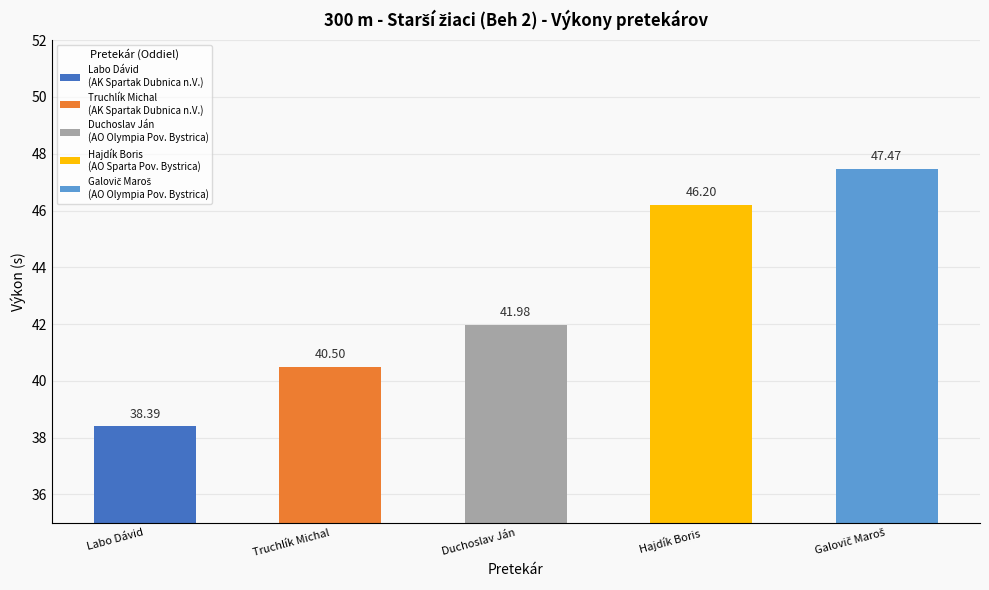

What is the difference between the maximum and minimum values?

9.1